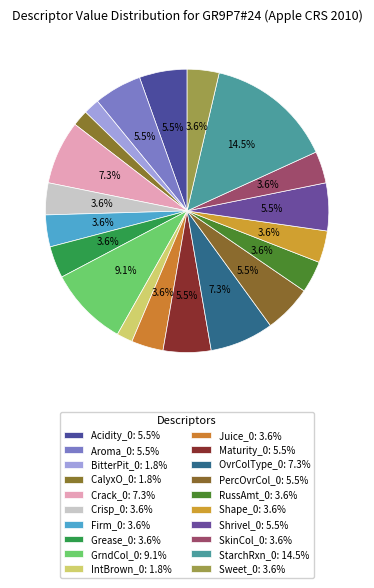

Is there any slice that represents more than half of the pie?

No